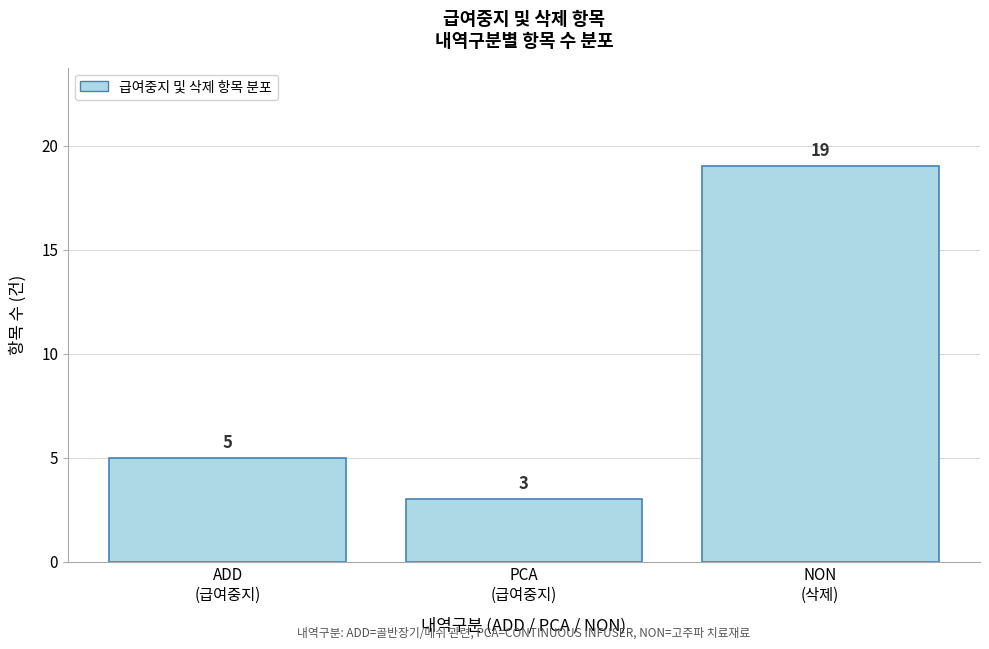

Reading left to right, extract all data points from this chart.

5	3	19